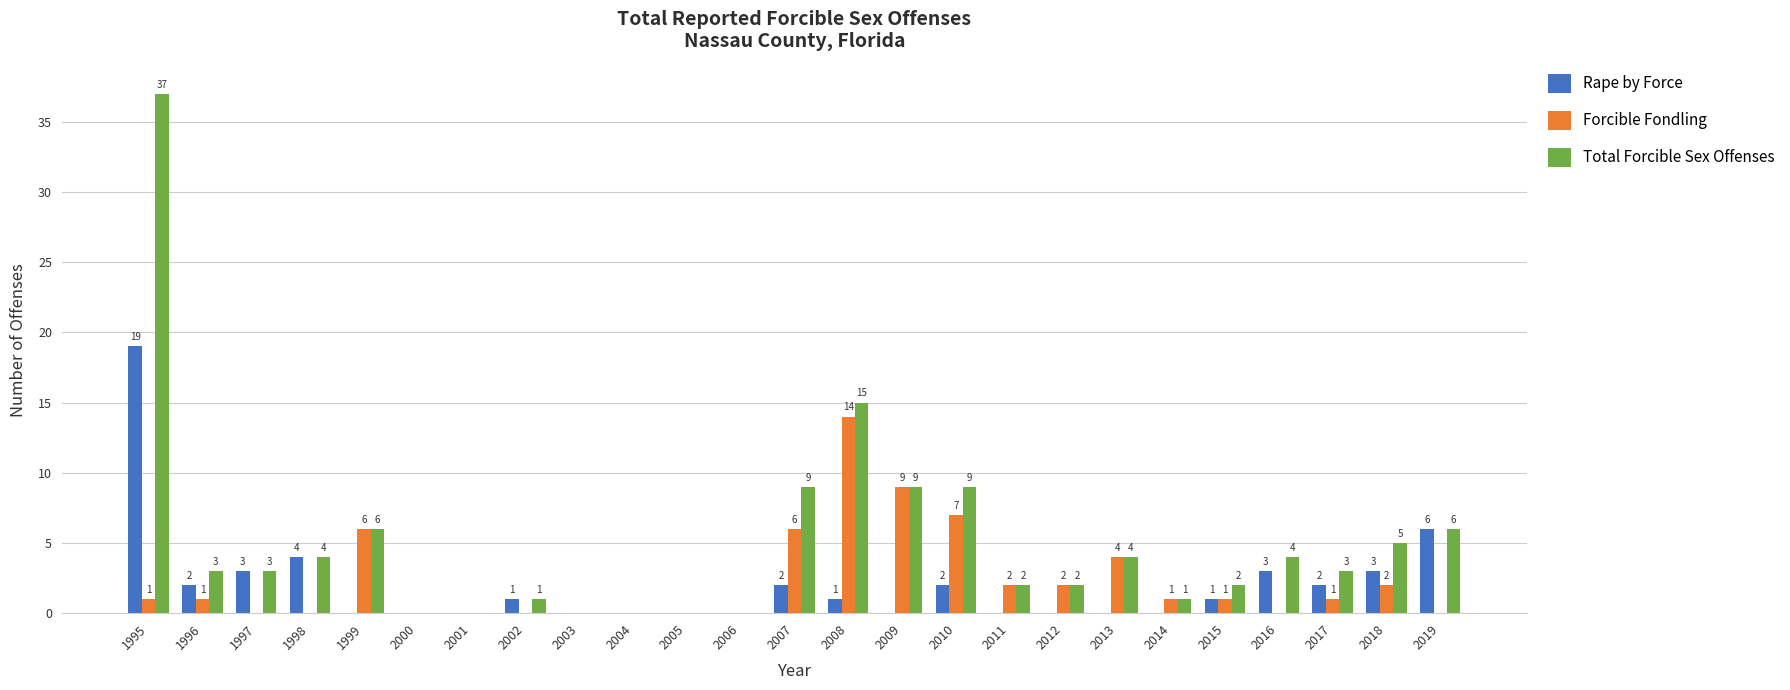

Which series has the widest spread of values?

Total Forcible Sex Offenses